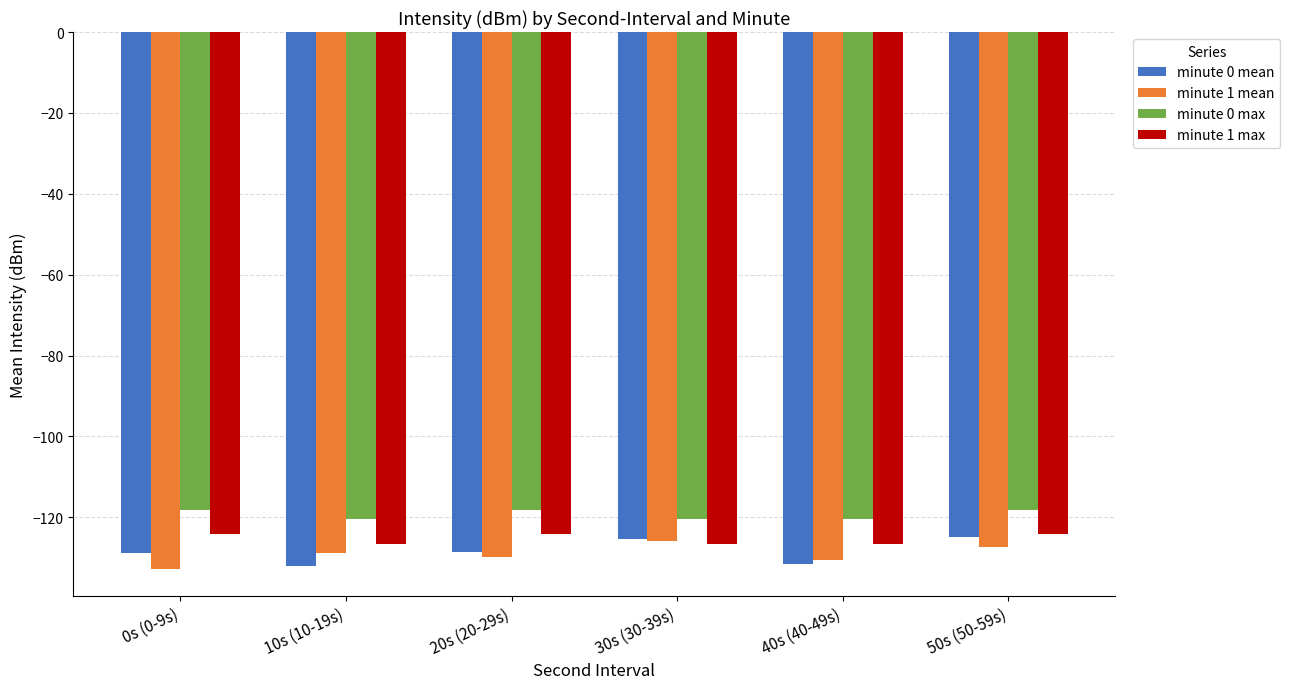

What position from the right is 0s (0-9s)?

6